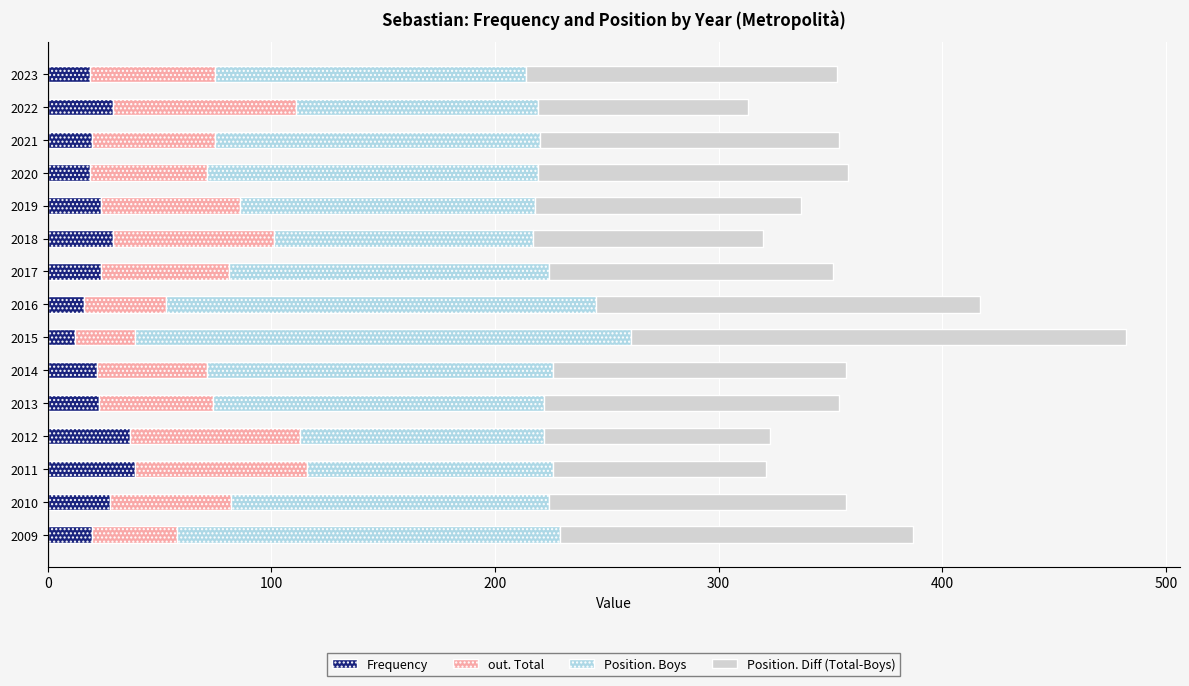

Is it true that Frequency equals 16 at 2016?

True